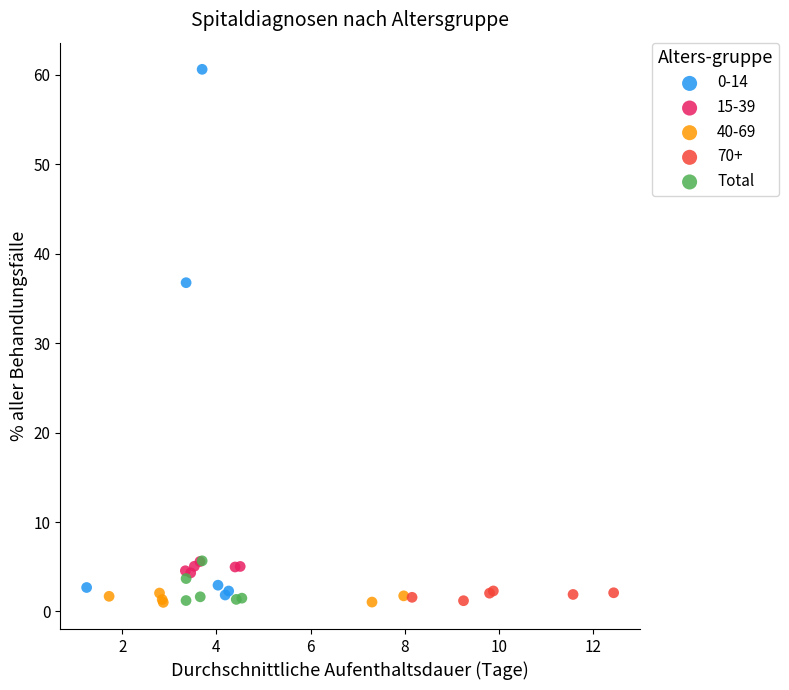

Which series contains the highest Y value?

0-14